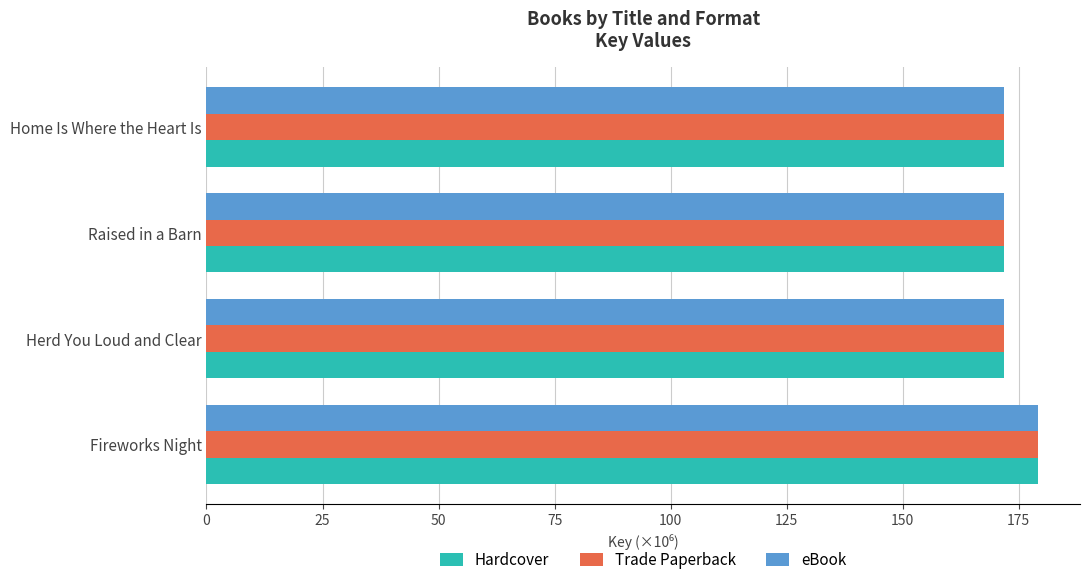

What is the minimum value shown in the chart?

171.9